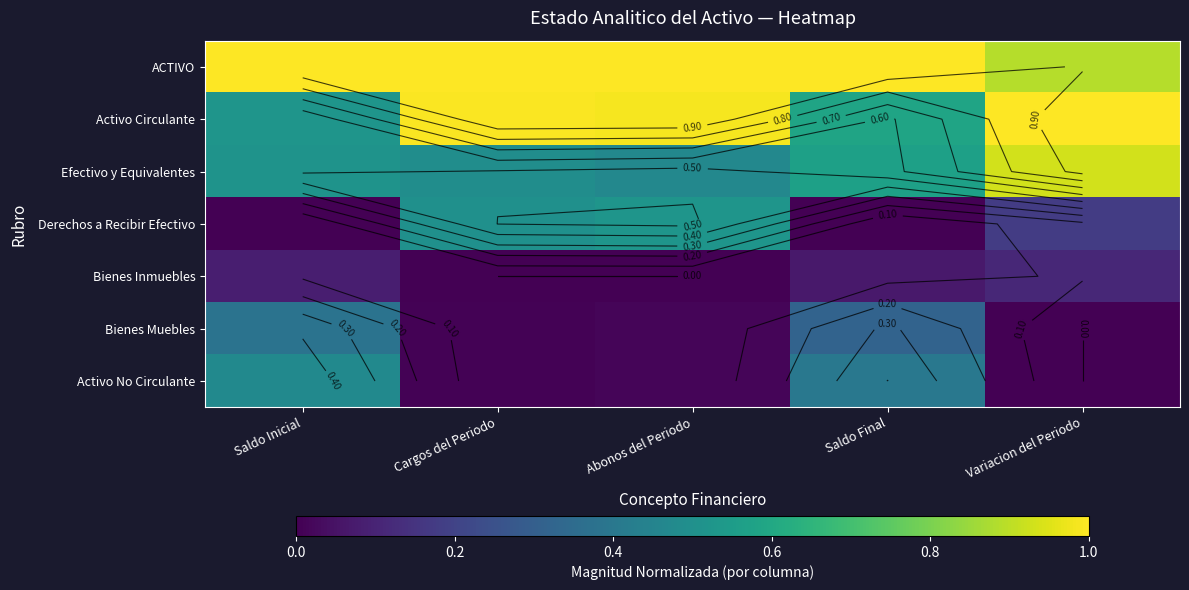

At Saldo Final, list the series in order from smallest to largest.

Derechos a Recibir Efectivo, Bienes Inmuebles, Bienes Muebles, Activo No Circulante, Efectivo y Equivalentes, Activo Circulante, ACTIVO